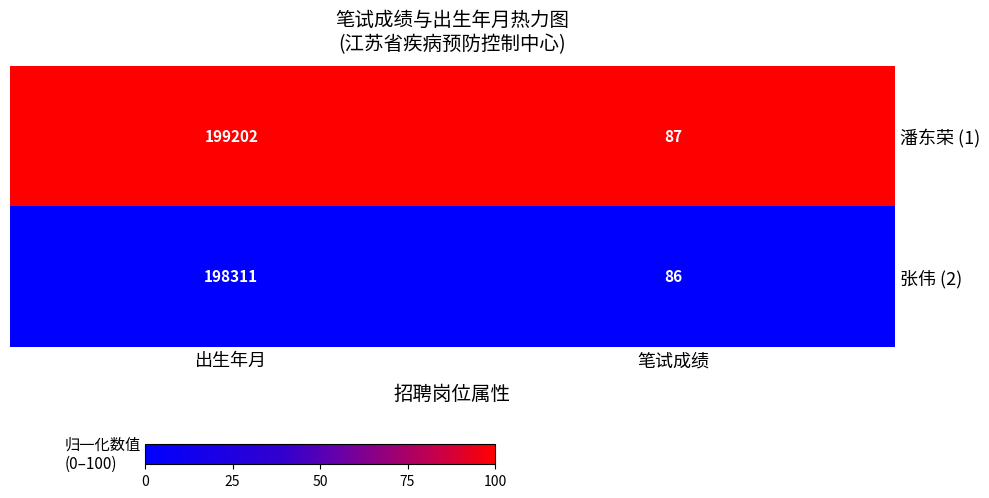

Reading left to right, transcribe all the data shown in this chart.

潘东荣 (1): 199202	87
张伟 (2): 198311	86